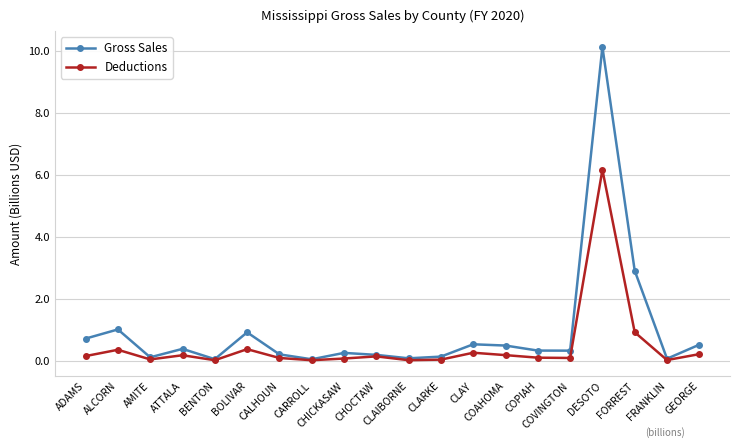

What is the difference between the maximum and minimum values in the Gross Sales series?

10.1